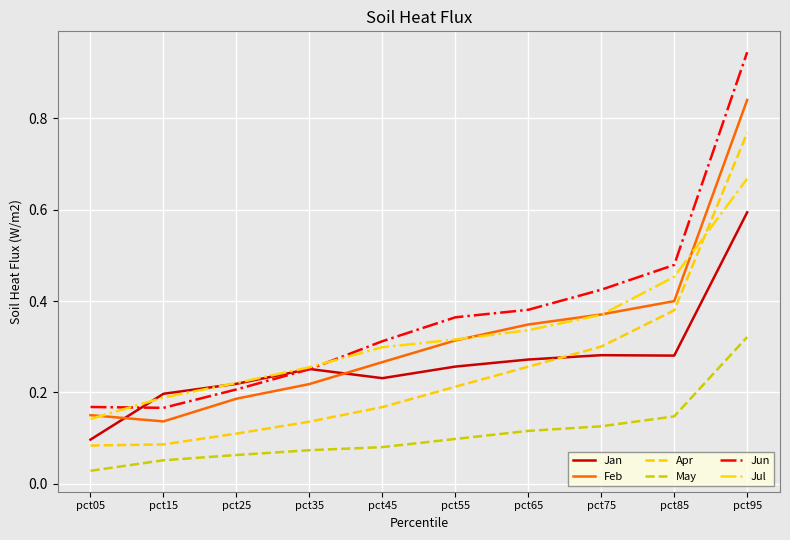

Which series has the largest range (max minus min)?

Jun